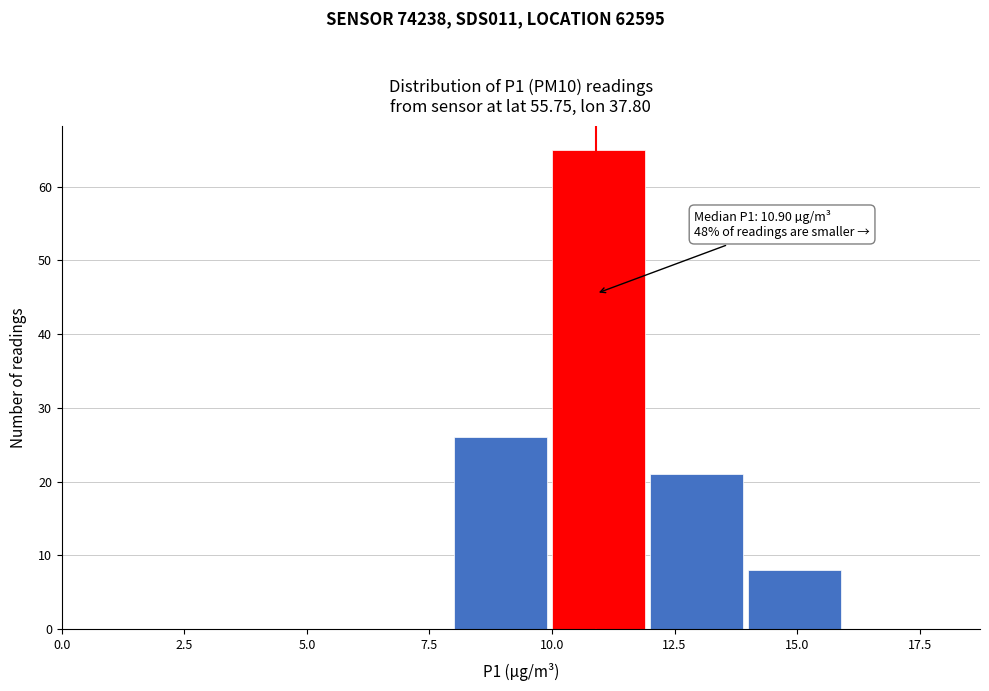

Over which range of the x-axis is the bar tallest?

10 to 12